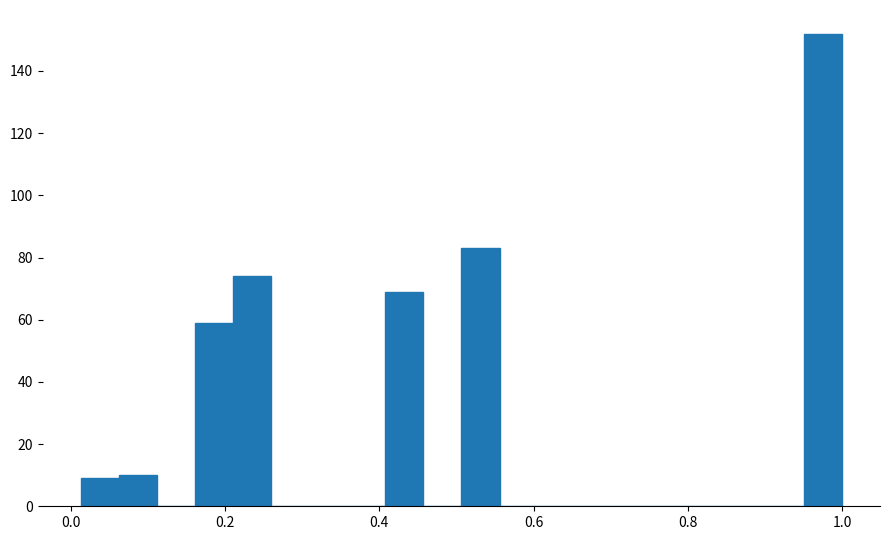

Around what value on the x-axis is the tallest bar? Give the approximate position of its centre, as read against the axis.

0.98